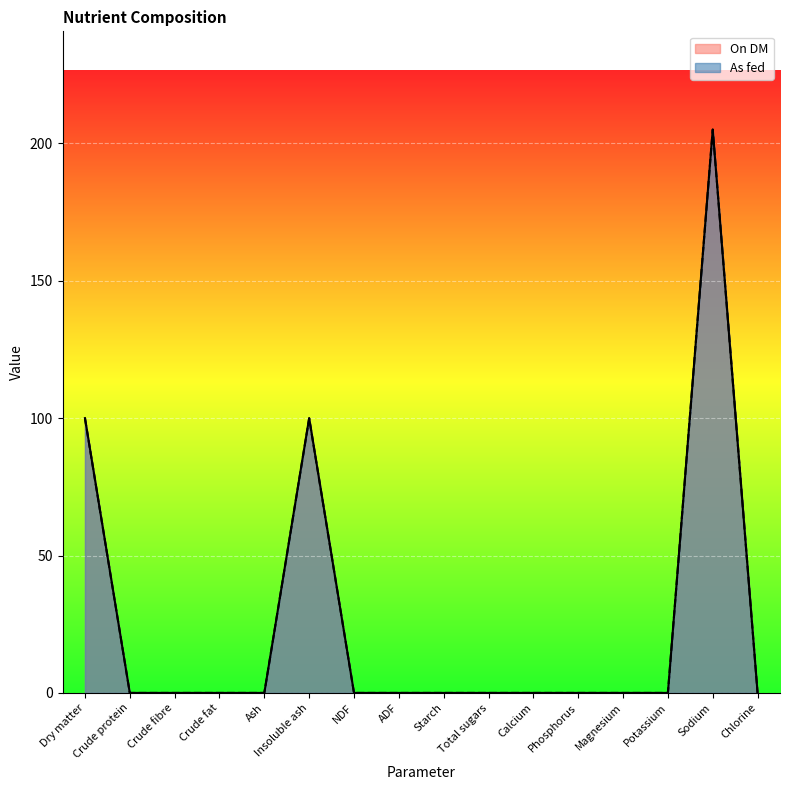

How many values in the As fed series exceed 0?

3